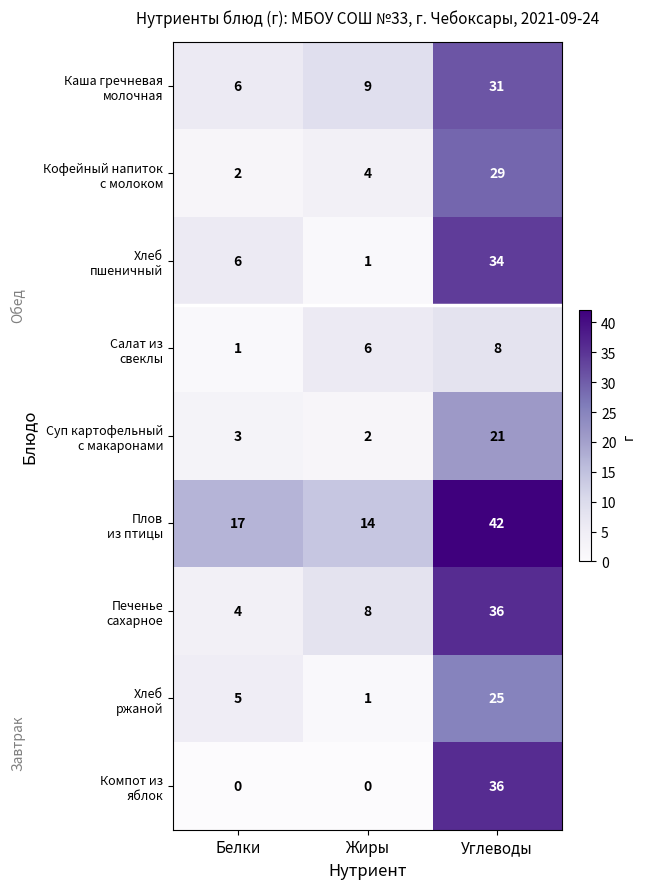

What is the total value across all series at Жиры?

45